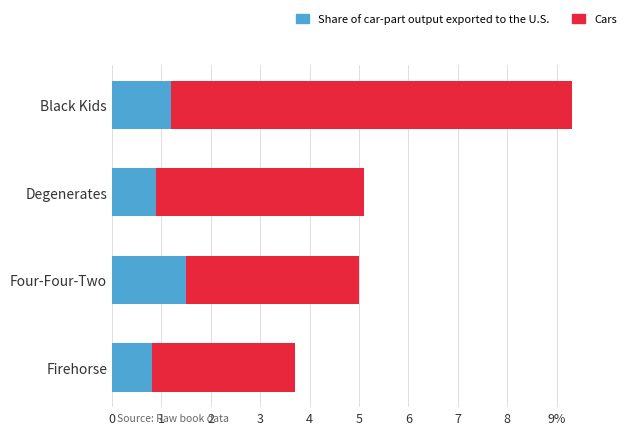

At which label does Share of car-part output exported to the U.S. reach its minimum?

Firehorse